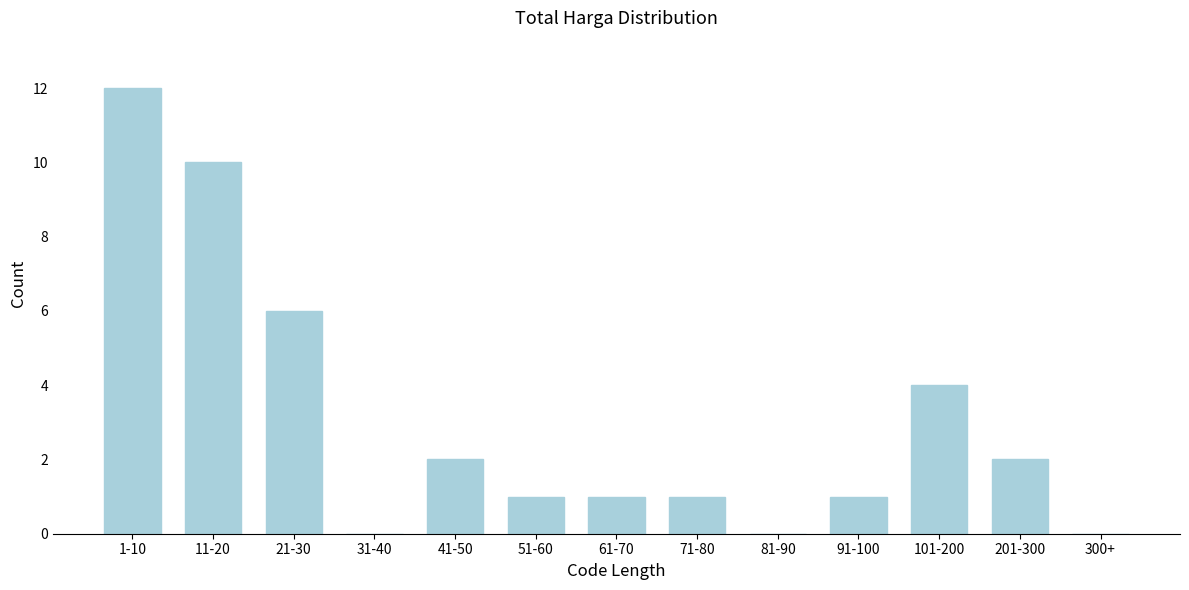

Reading left to right, extract all data points from this chart.

1-10=12	11-20=10	21-30=6	31-40=0	41-50=2	51-60=1	61-70=1	71-80=1	81-90=0	91-100=1	101-200=4	201-300=2	300+=0